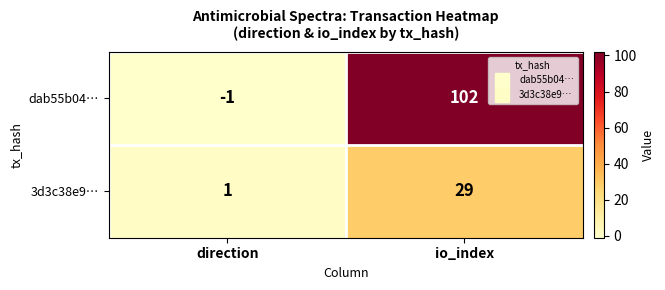

List the series in order of their peak value, lowest first.

3d3c38e9…, dab55b04…